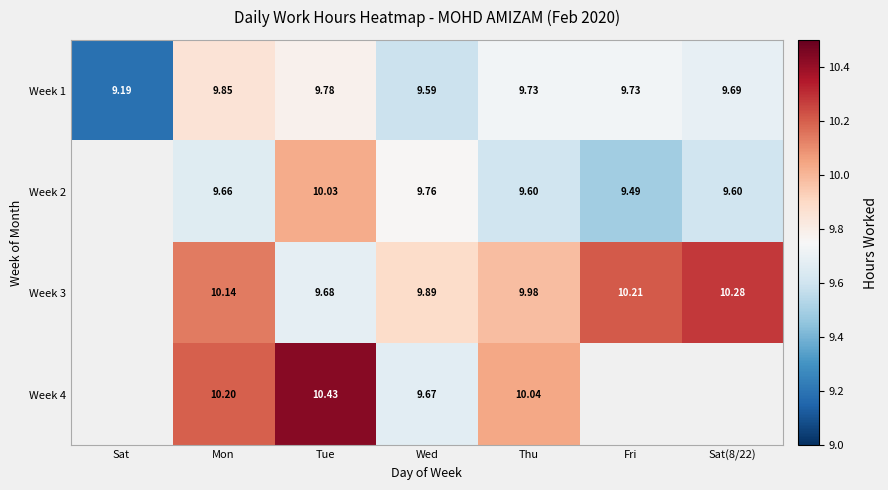

Is the value of Week 1 at Fri greater than the value of Week 2 at Wed?

No